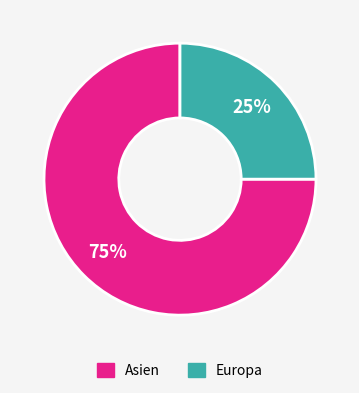

To the nearest percent, what is the difference between the Asien and Europa slice percentages?

50%